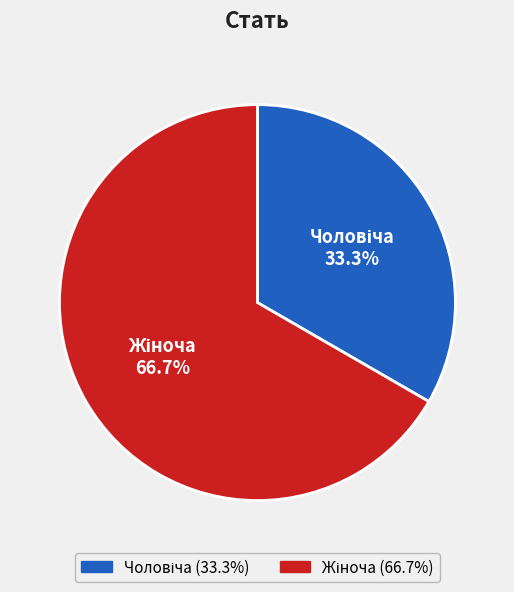

Does any single category account for the majority?

Yes